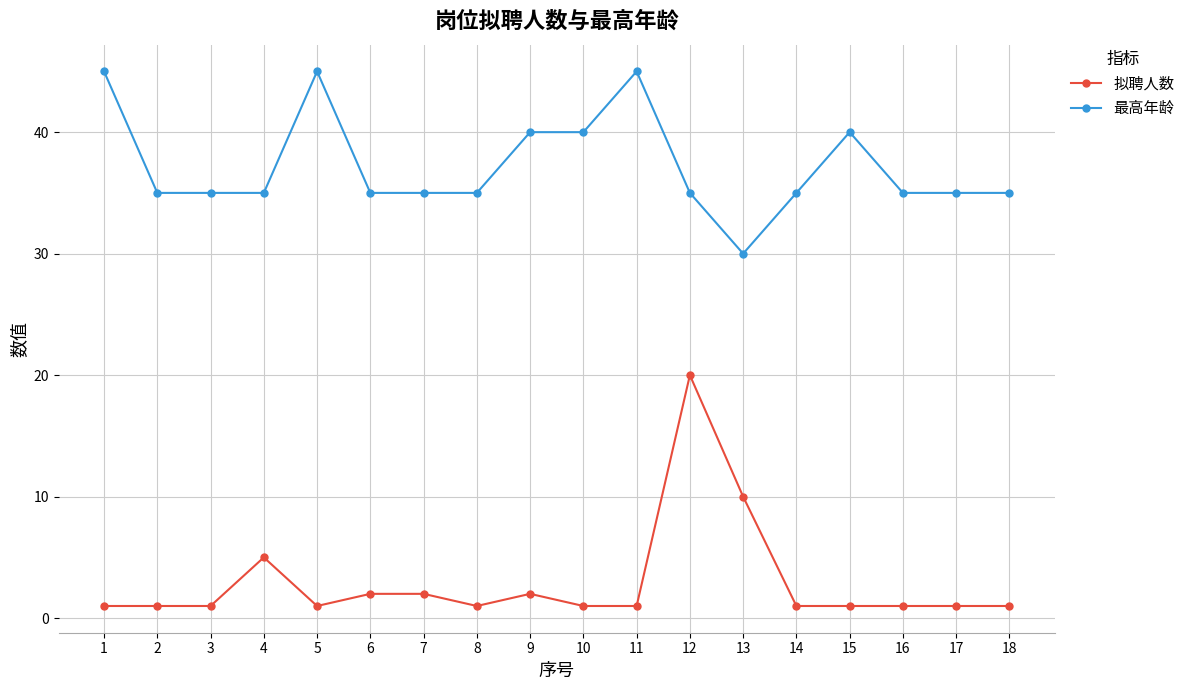

What is the value of the 拟聘人数 point at the 7th from the left?

2